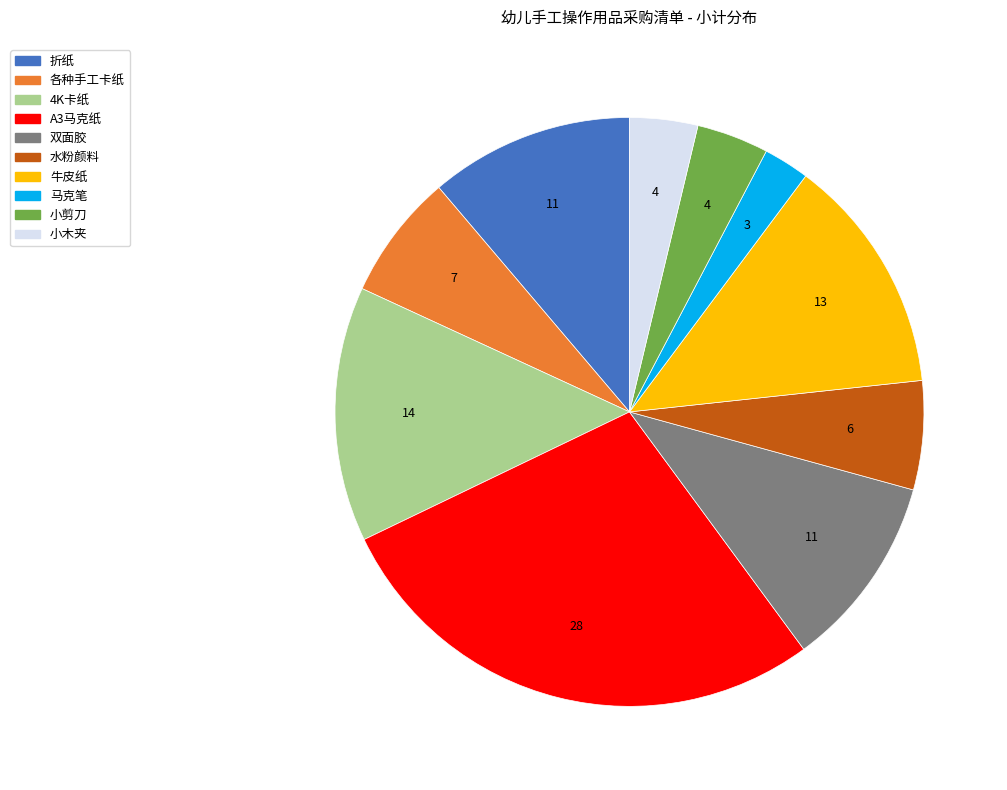

What is the smallest slice in the pie chart?

马克笔